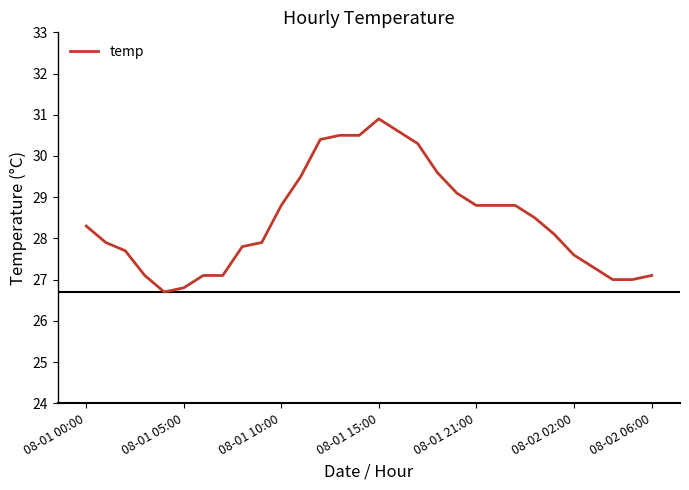

What is the greatest value displayed?

30.9